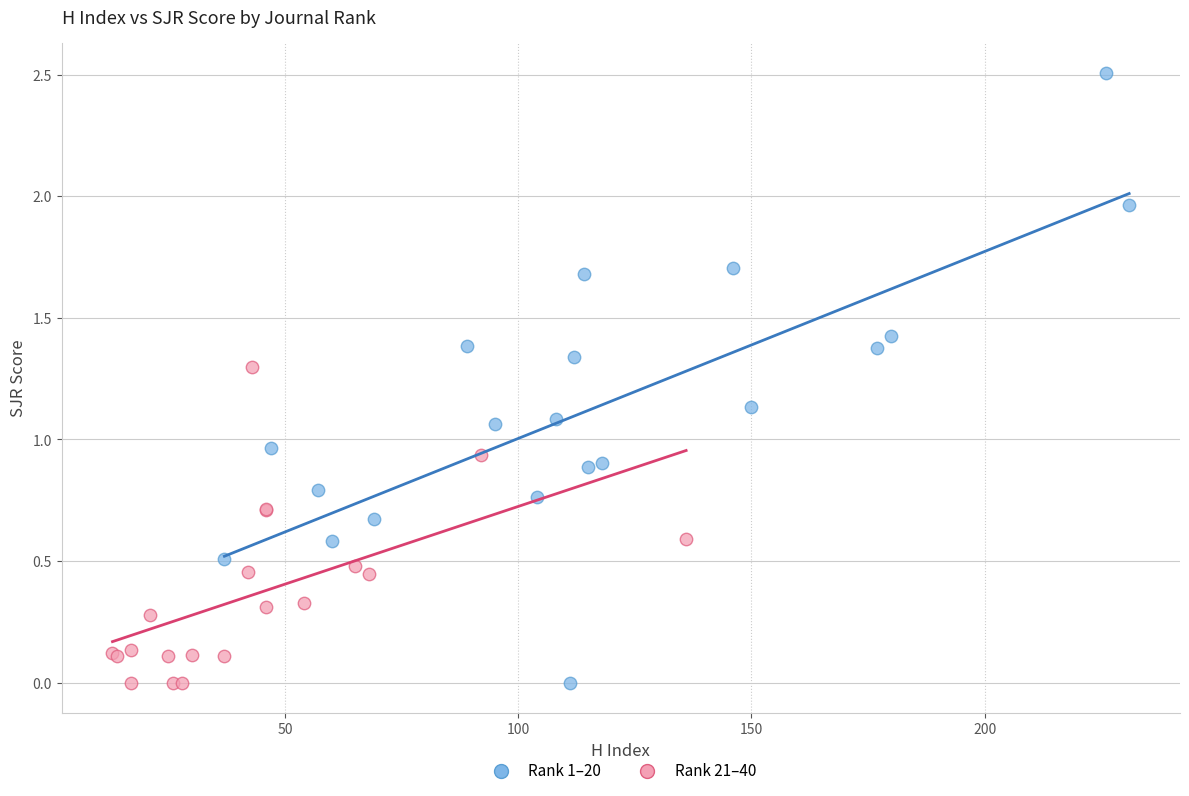

Which series has the largest Y range (max minus min)?

Rank 1–20